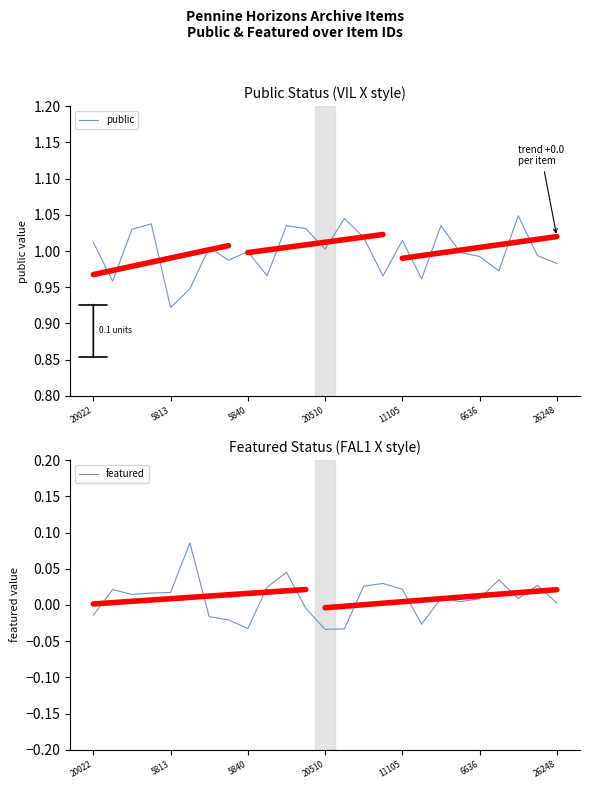

List the series in order of their peak value, highest first.

public, featured